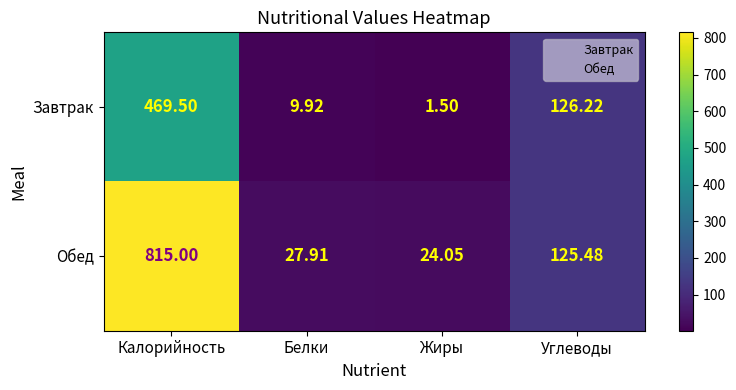

How many distinct data groups are displayed?

2